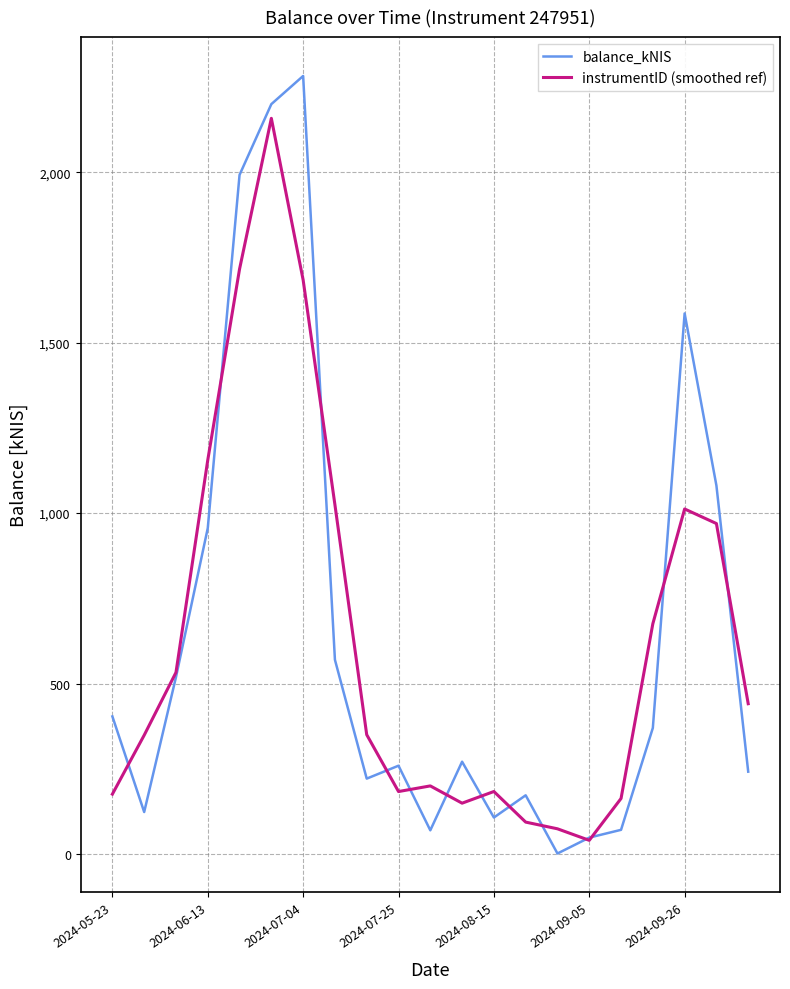

Rank the series by their maximum value, from lowest to highest.

instrumentID (smoothed ref), balance_kNIS